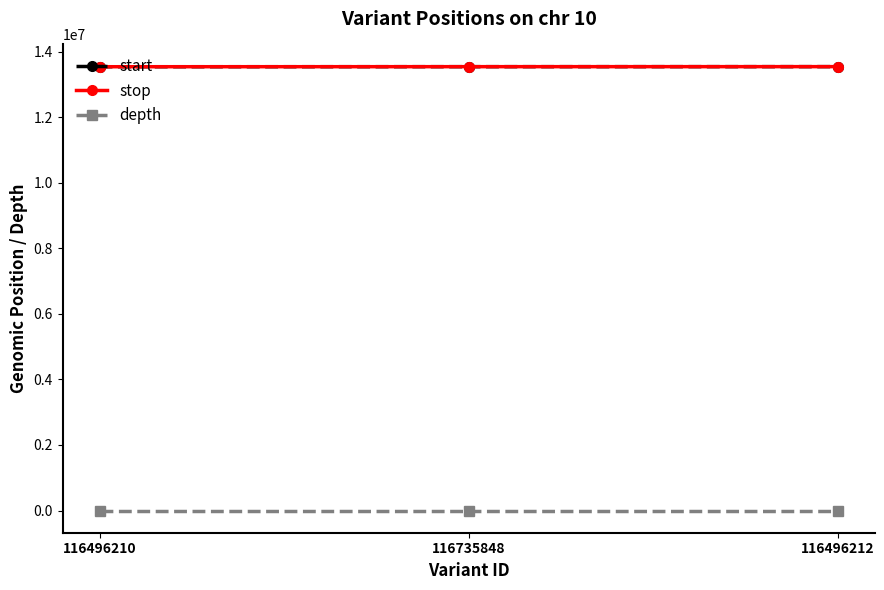

What is the value of the start point at the 1st from the left?

13538447